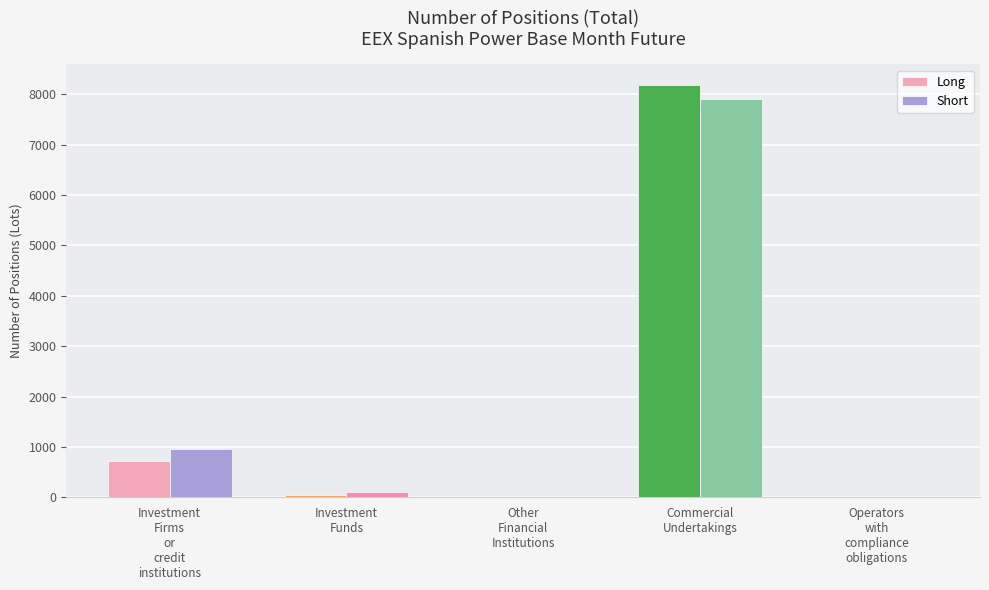

What is the sum of all Short values?

8954.0